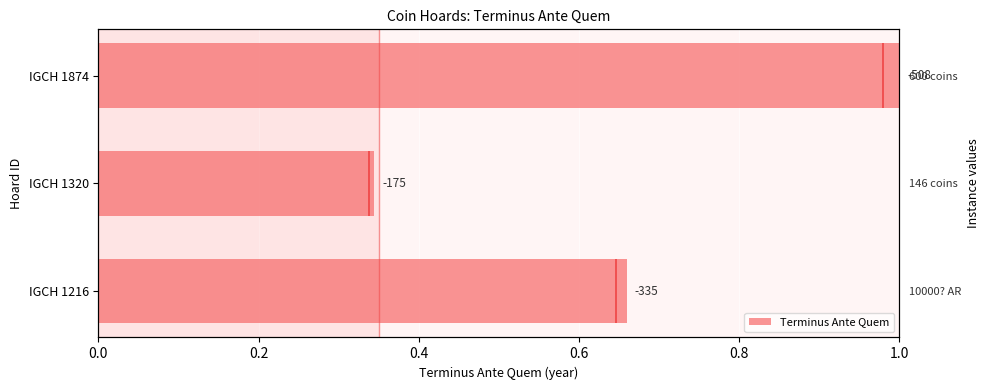

Between IGCH 1216 and IGCH 1874, which is larger?

IGCH 1874